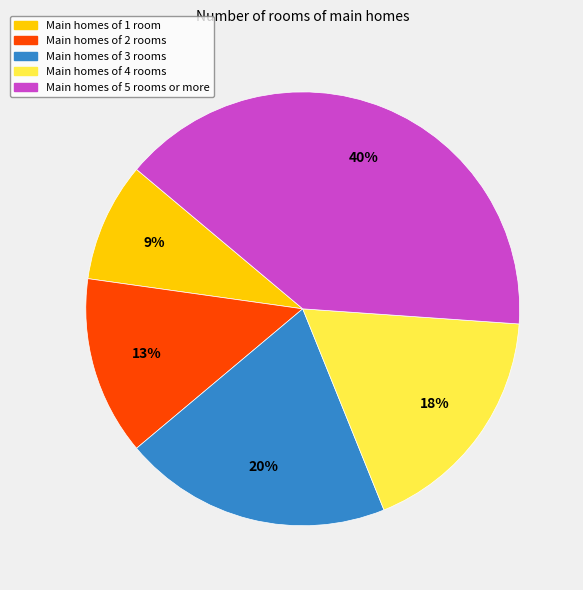

To the nearest percent, what is the average slice percentage?

20%